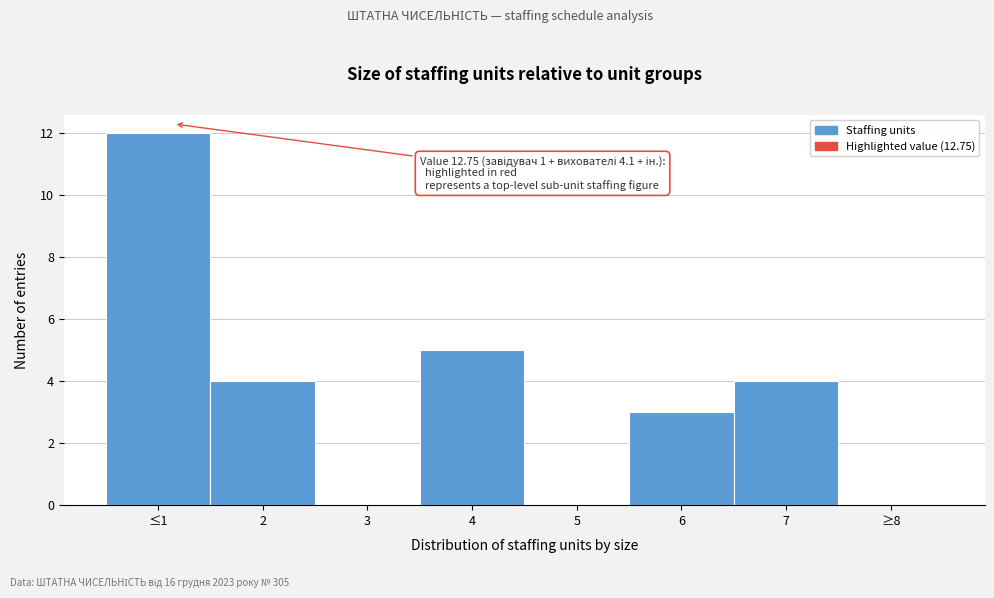

Reading left to right, list all the values displayed in this chart.

≤1=12	2=4	3=0	4=5	5=0	6=3	7=4	≥8=0